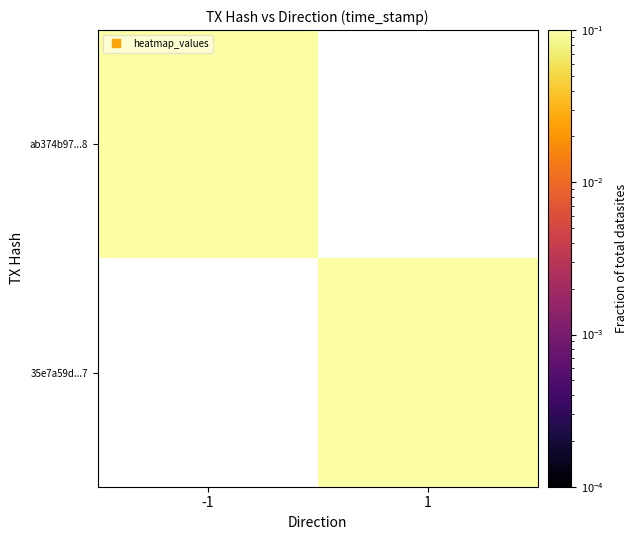

At which category does the chart reach its peak across all series?

-1